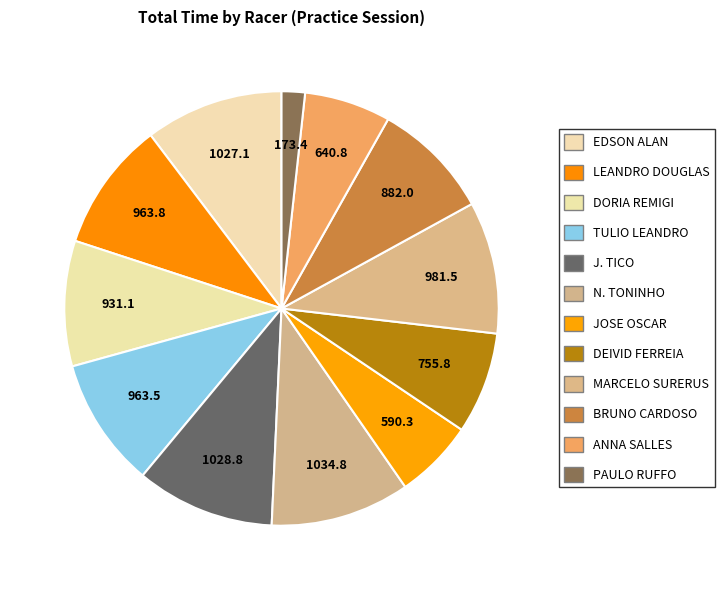

What is the ratio of the value at ANNA SALLES to the value at N. TONINHO?

0.6